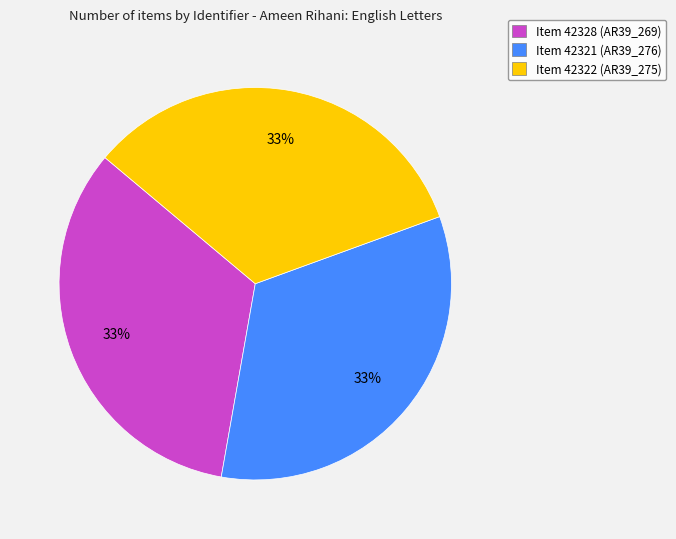

The Item 42322 (AR39_275) slice represents 33% of the pie. True or false?

True